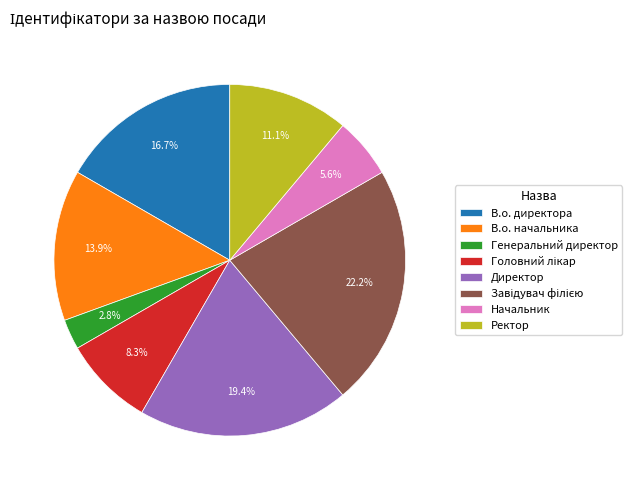

What is the smallest slice in the pie chart?

Генеральний директор